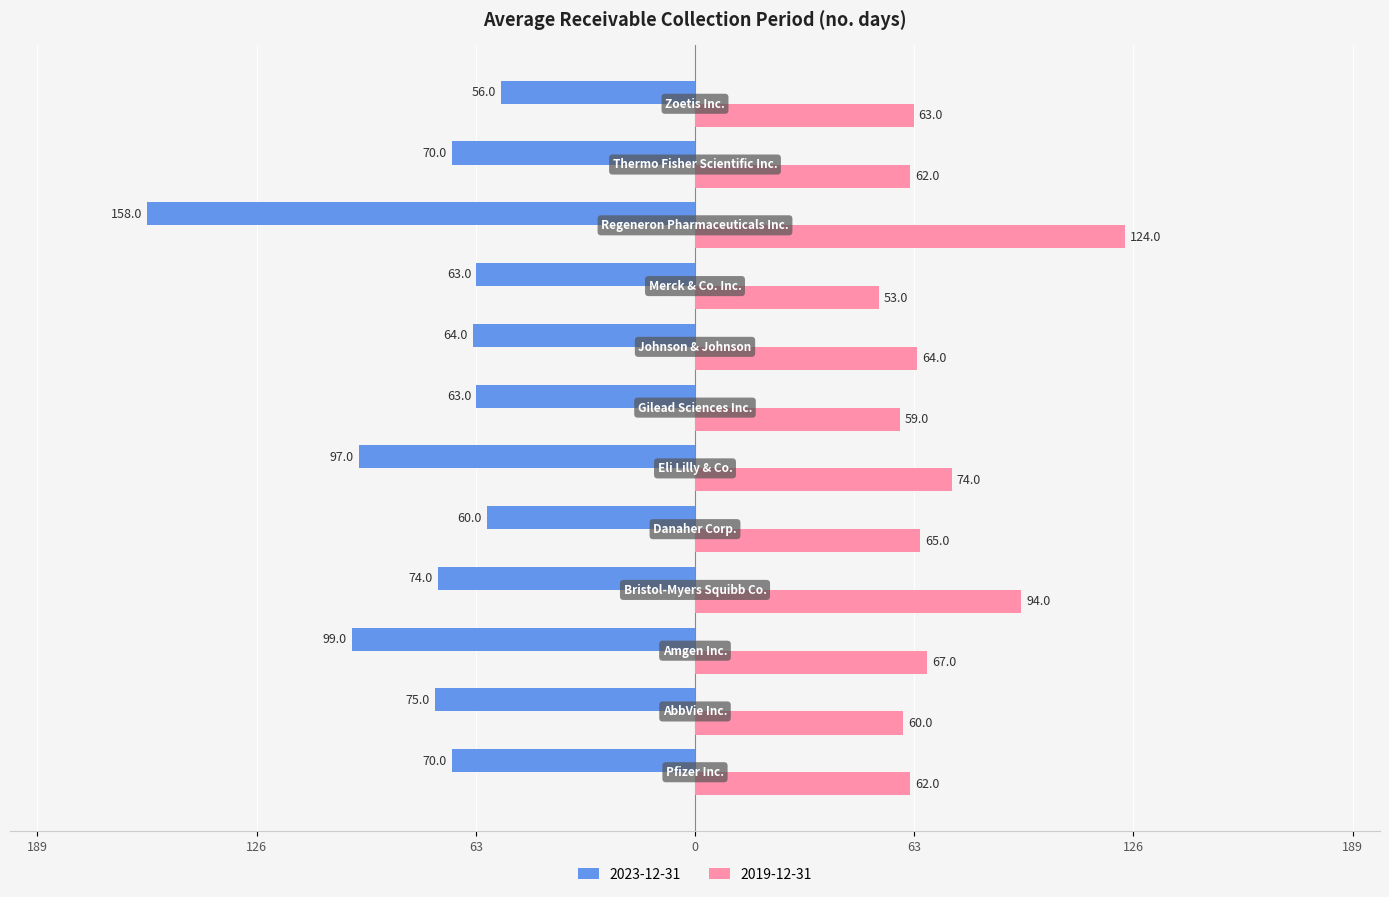

What are all the series names shown in the legend?

2023-12-31, 2019-12-31